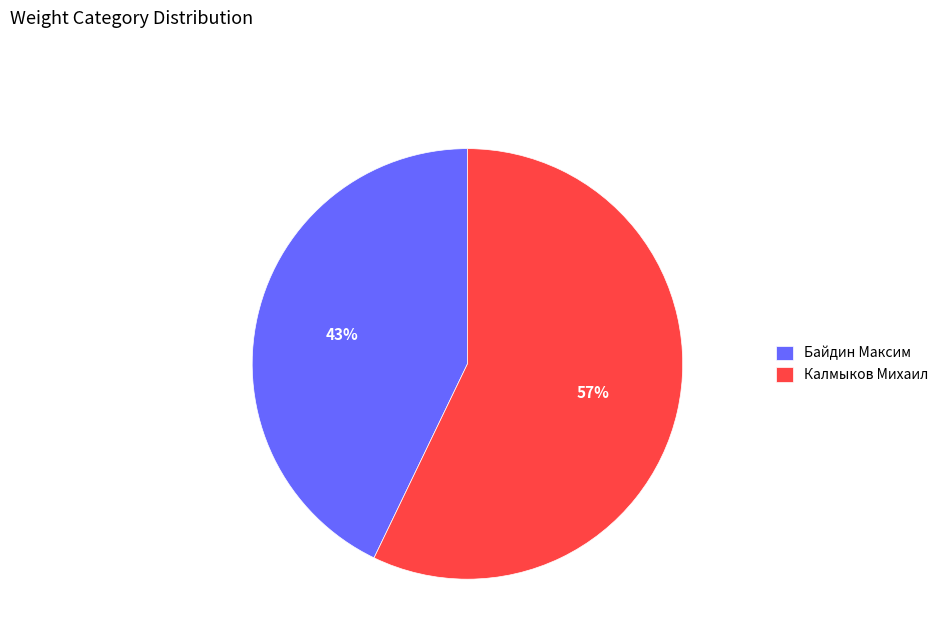

Do Байдин Максим and Калмыков Михаил together represent more than half of the pie?

Yes